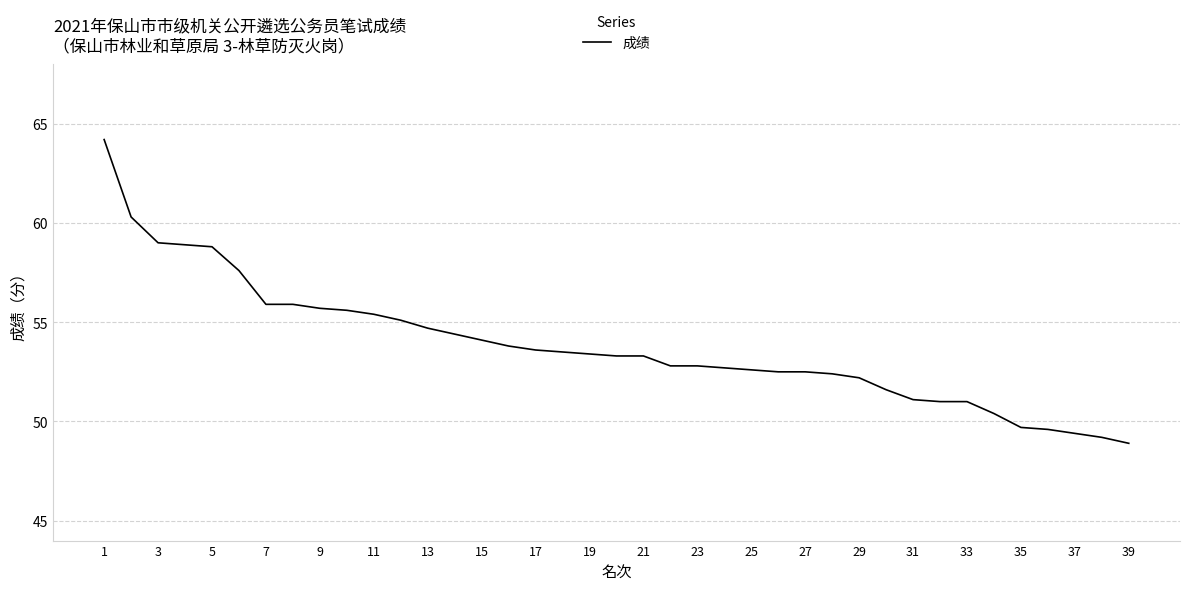

What is the difference between the maximum and minimum values?

15.3